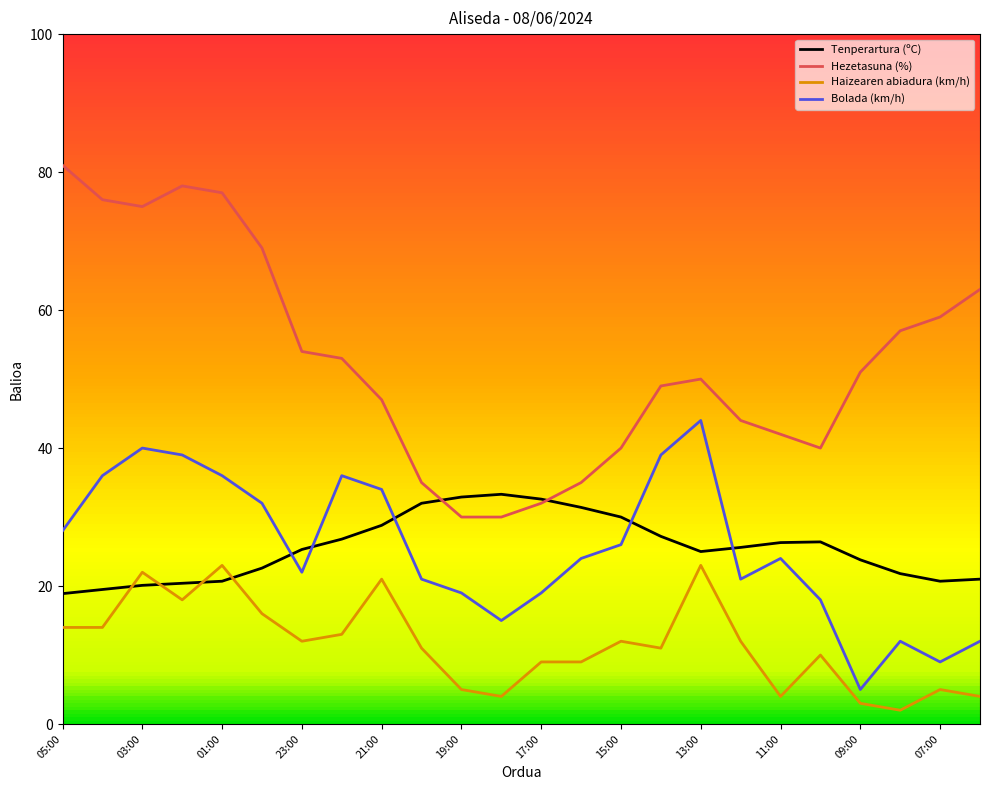

What is the lowest value of the Tenperartura (ºC) series?

18.9